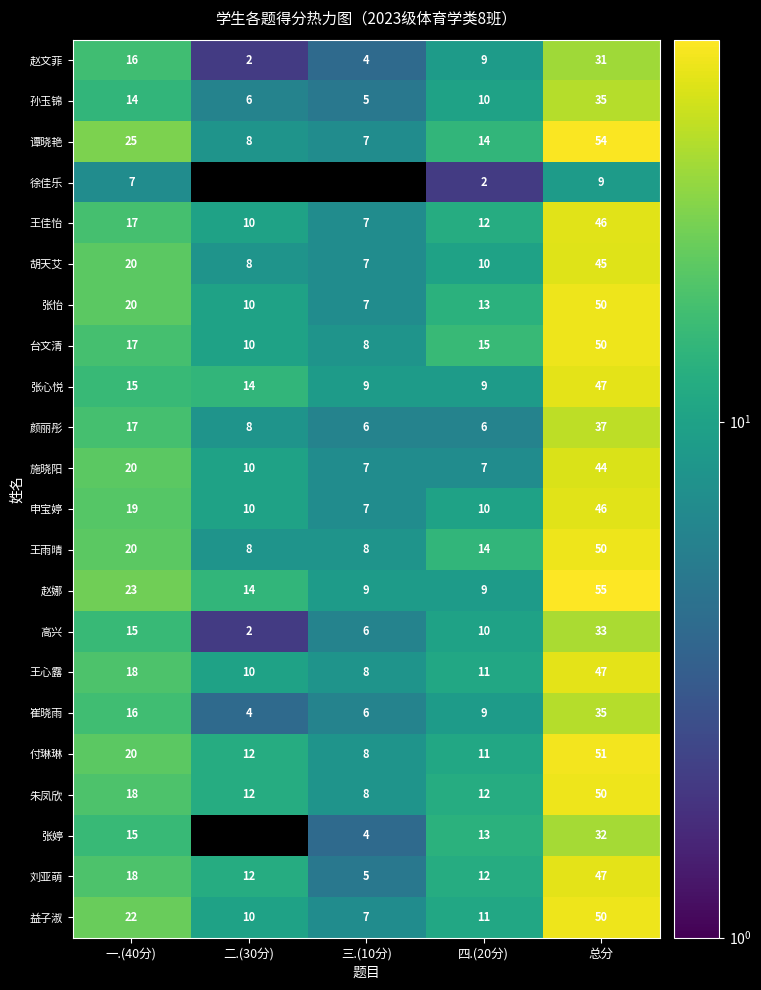

What is the total value across all series at 四.(20分)?

229